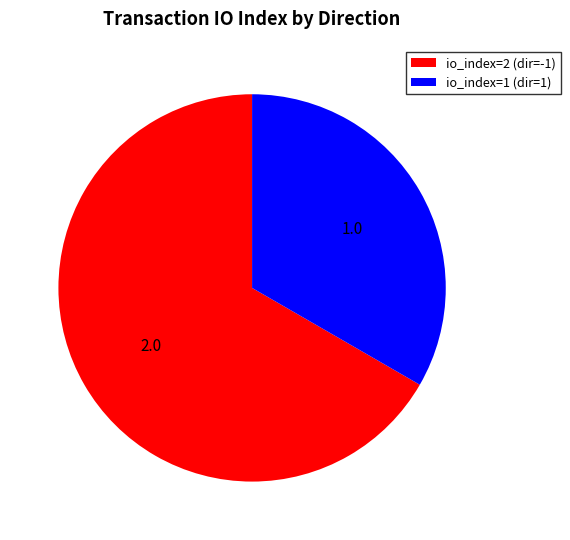

The io_index=2 (dir=-1) slice represents 67% of the pie. True or false?

True